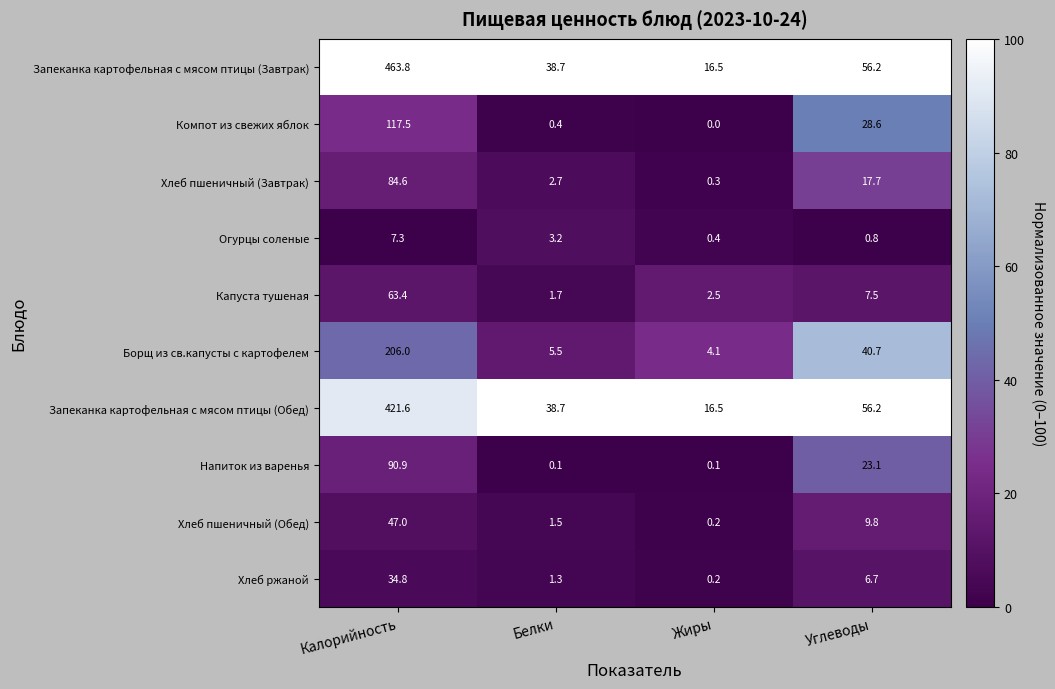

True or false: Напиток из варенья has a value of 13.3 at Углеводы.

False